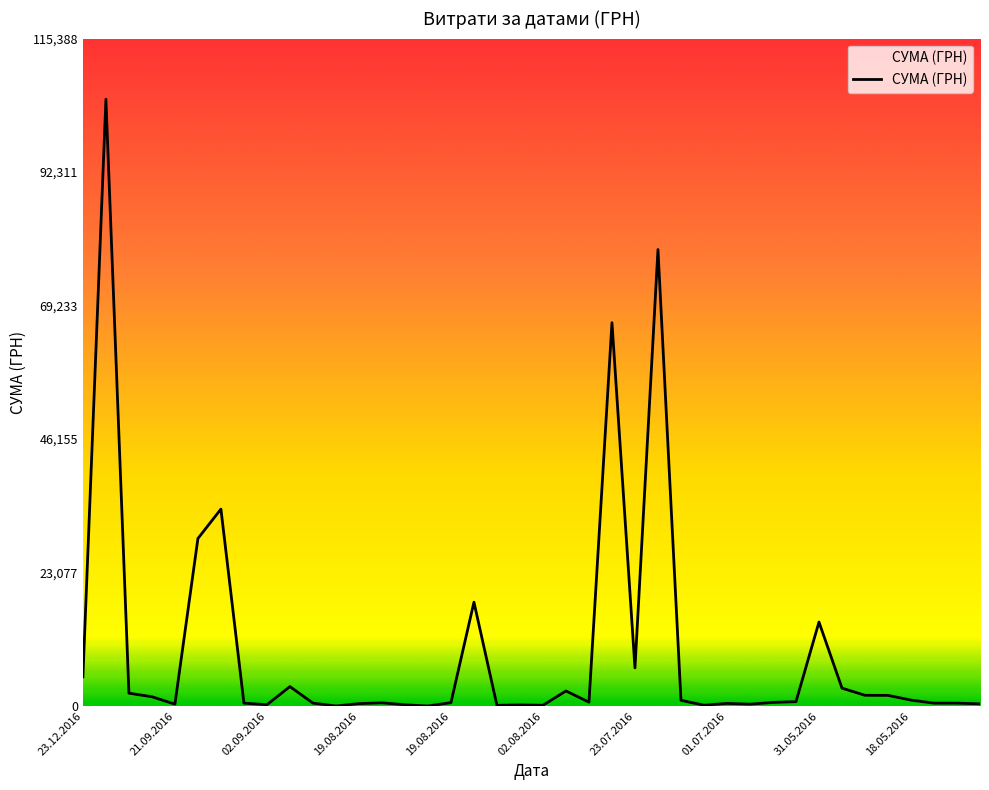

What is the value of the 31st point from the left?

636.0